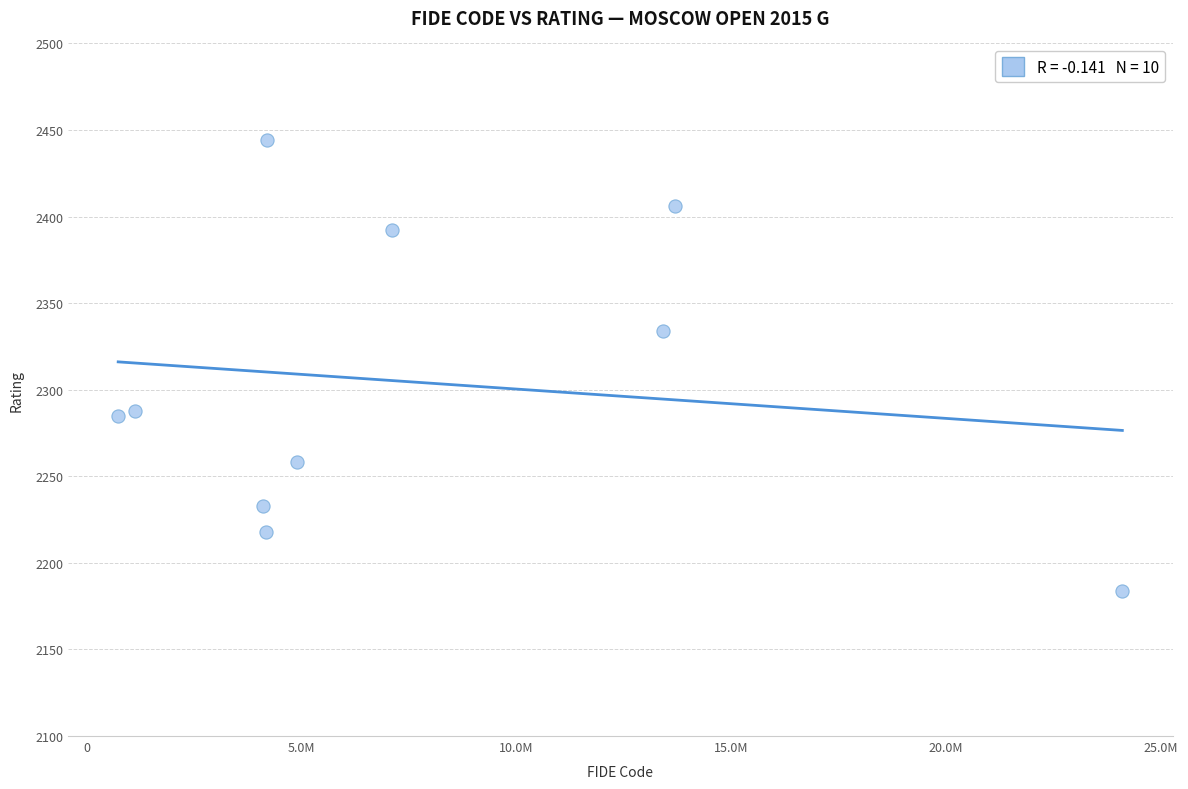

What is the range of Y values (max minus min)?

260